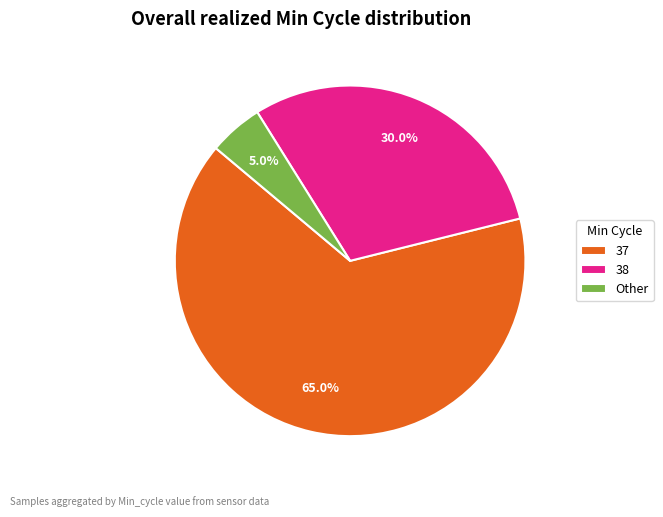

Between 38 and 37, which is larger?

37